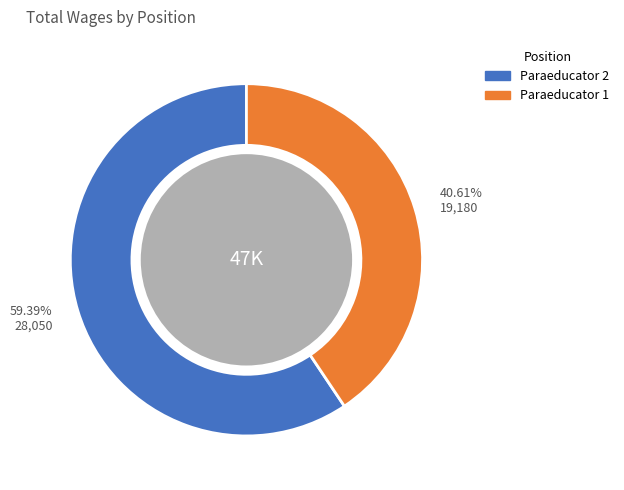

What is the total percentage of Paraeducator 2 and Paraeducator 1?

100.0%